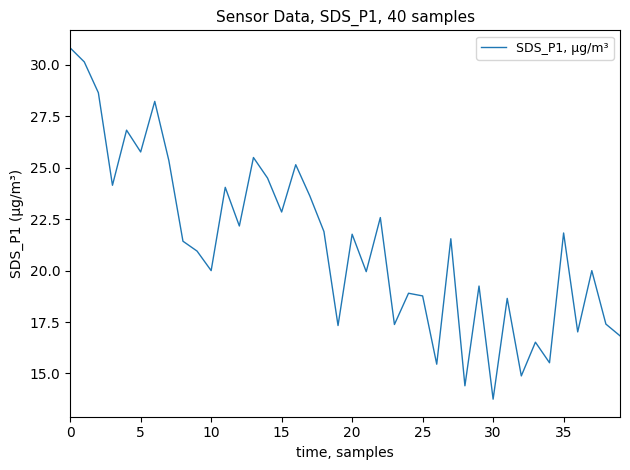

What is the smallest value displayed?

13.8